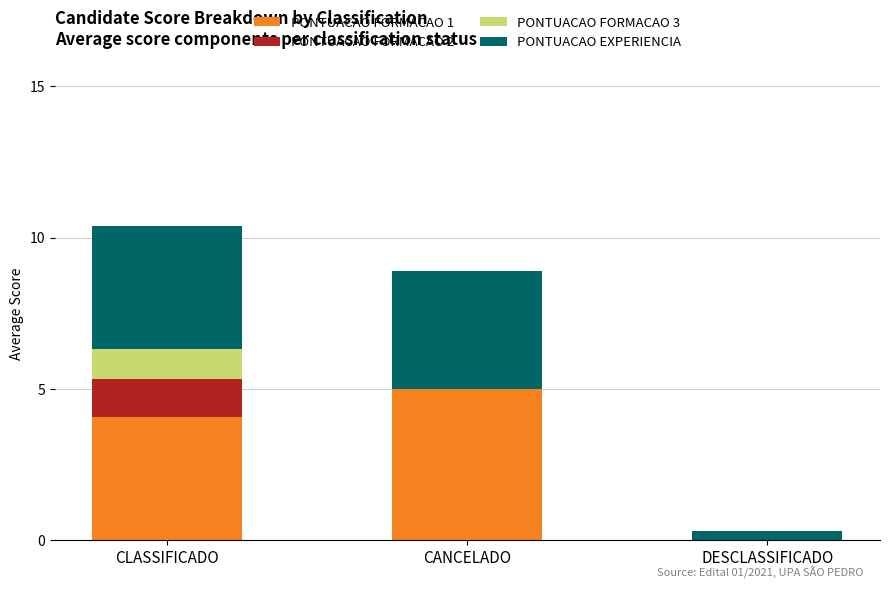

At which category is the sum across all series the highest?

CLASSIFICADO